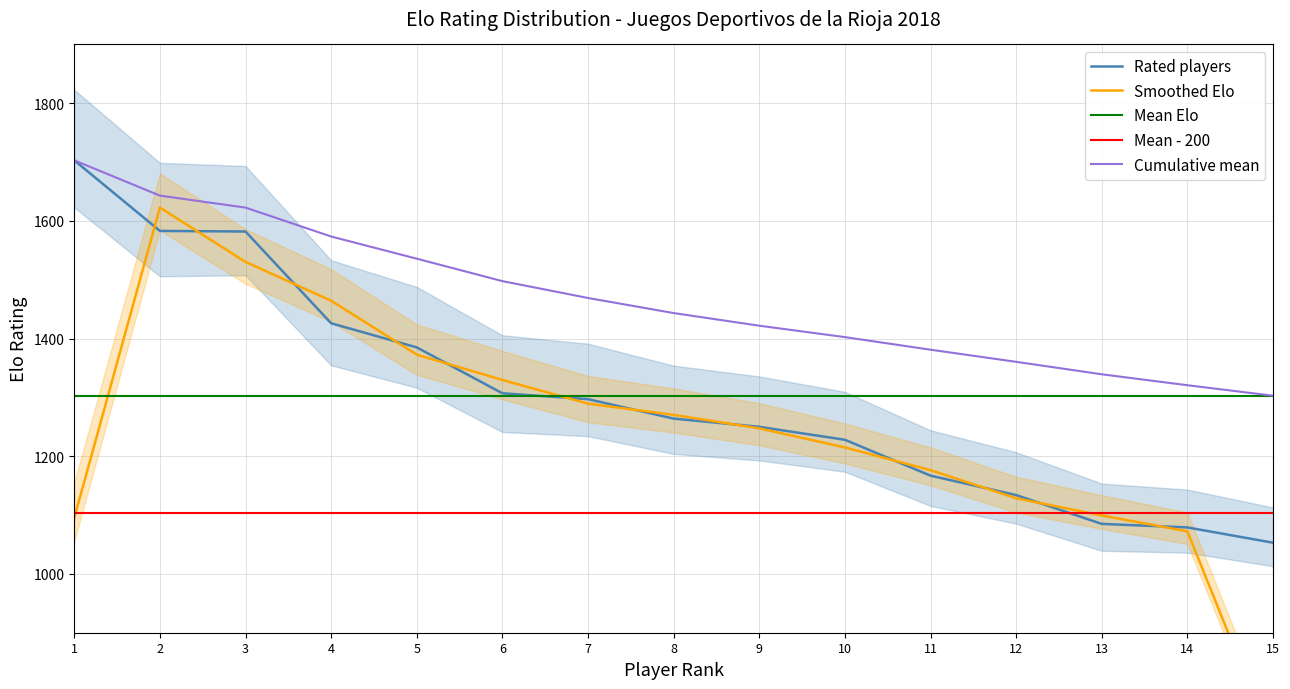

The value of Rated players at 9 is 1250.0. True or false?

True